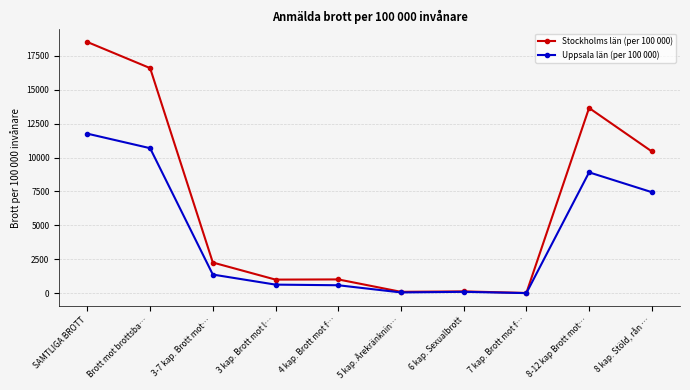

How many lines are shown in the chart?

2